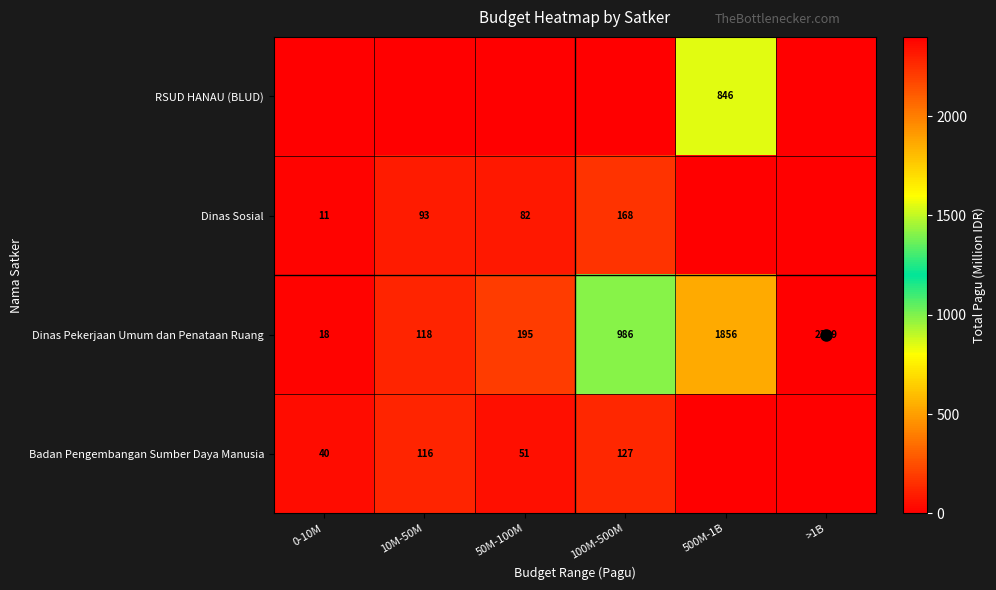

What is the difference between the Dinas Sosial values at 50M-100M and 100M-500M?

86